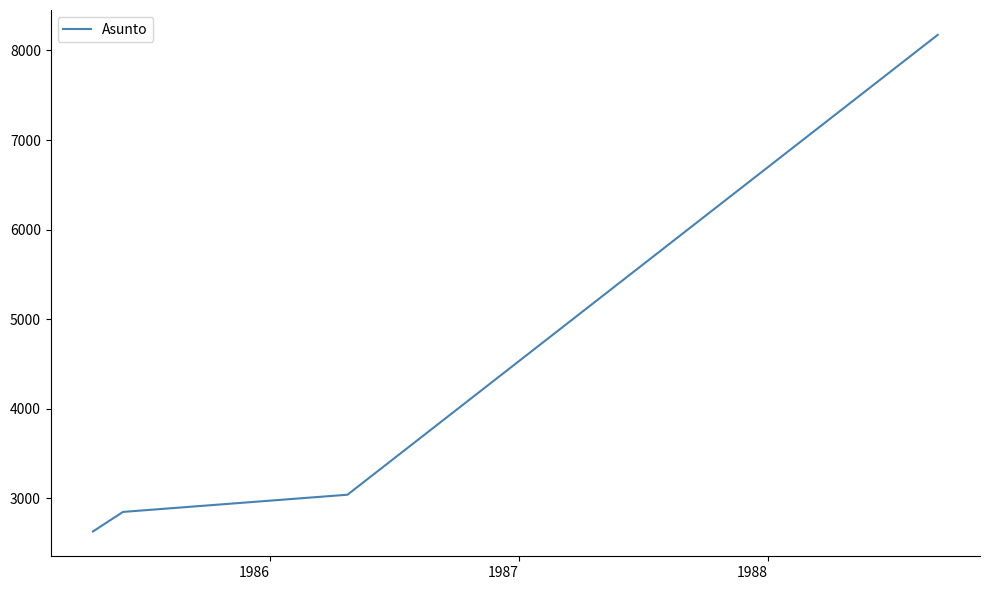

What is the sum of all values?

16695